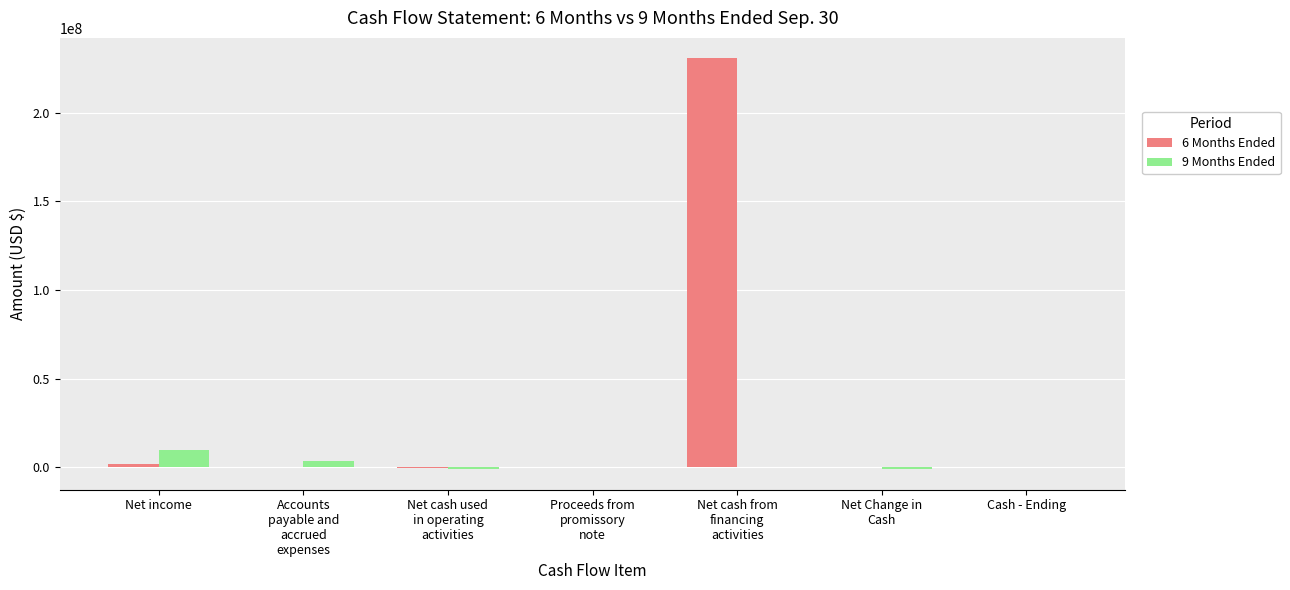

What value does the 6 Months Ended series have at Accounts
payable and
accrued
expenses, to the nearest 100?

21800